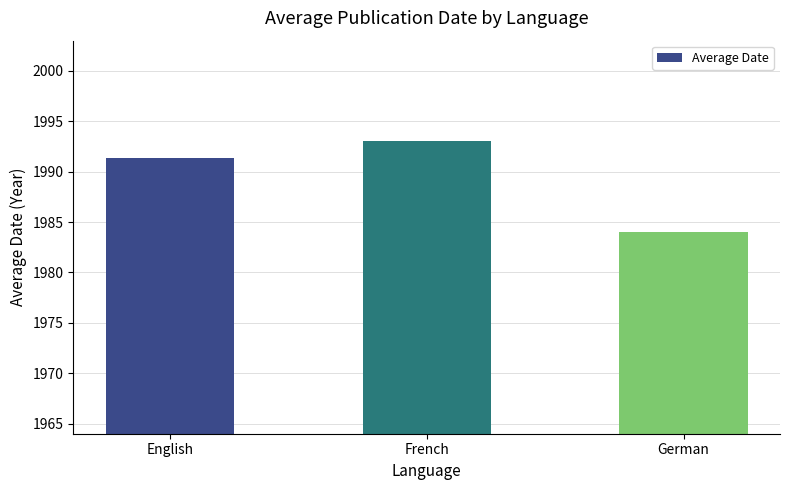

Which has a higher value, German or English?

English